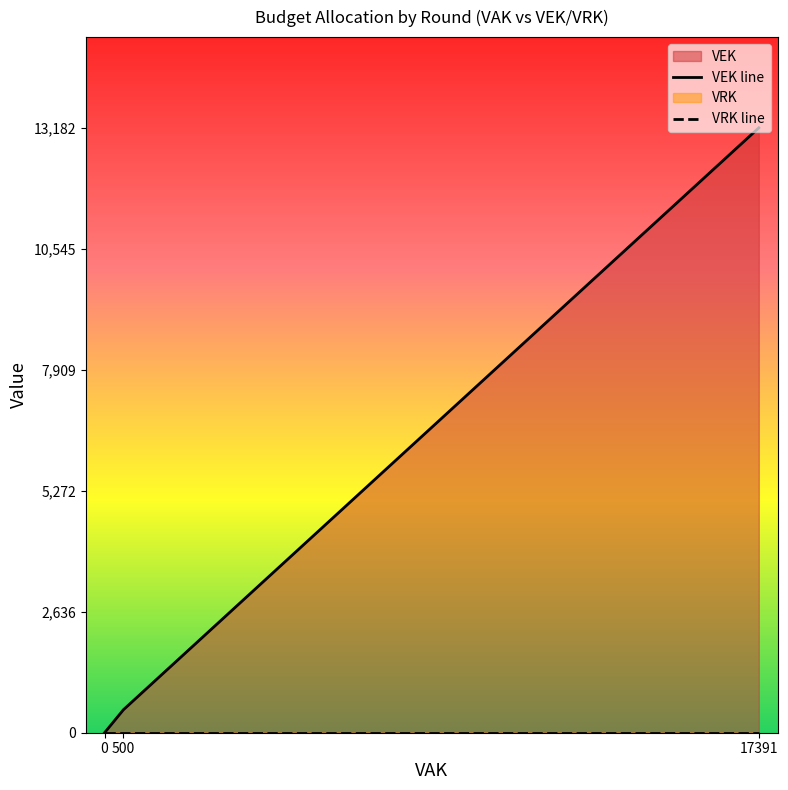

True or false: VRK and VEK intersect in this chart.

False